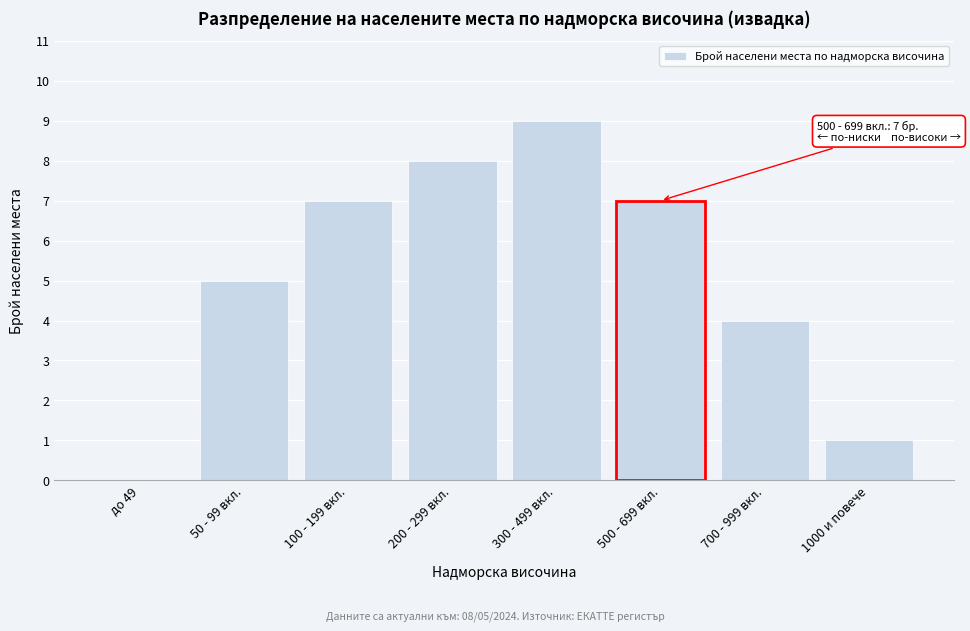

Reading left to right, transcribe all the data shown in this chart.

до 49=0	50 - 99 вкл.=5	100 - 199 вкл.=7	200 - 299 вкл.=8	300 - 499 вкл.=9	500 - 699 вкл.=7	700 - 999 вкл.=4	1000 и повече=1